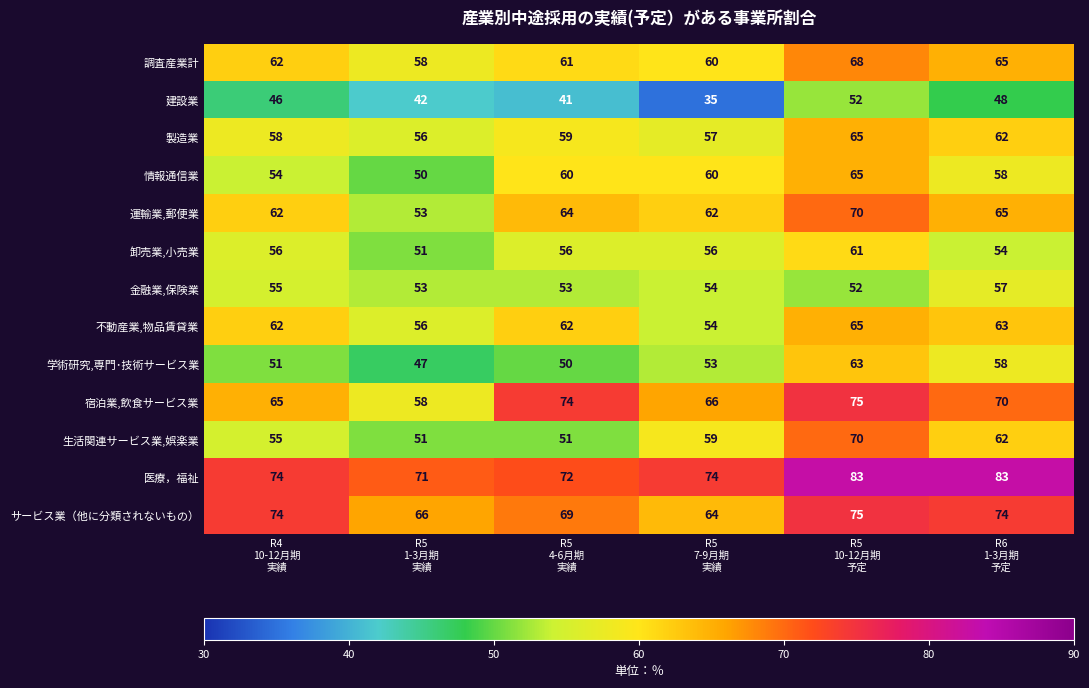

How many 調査産業計 values are between 60 and 65?

4